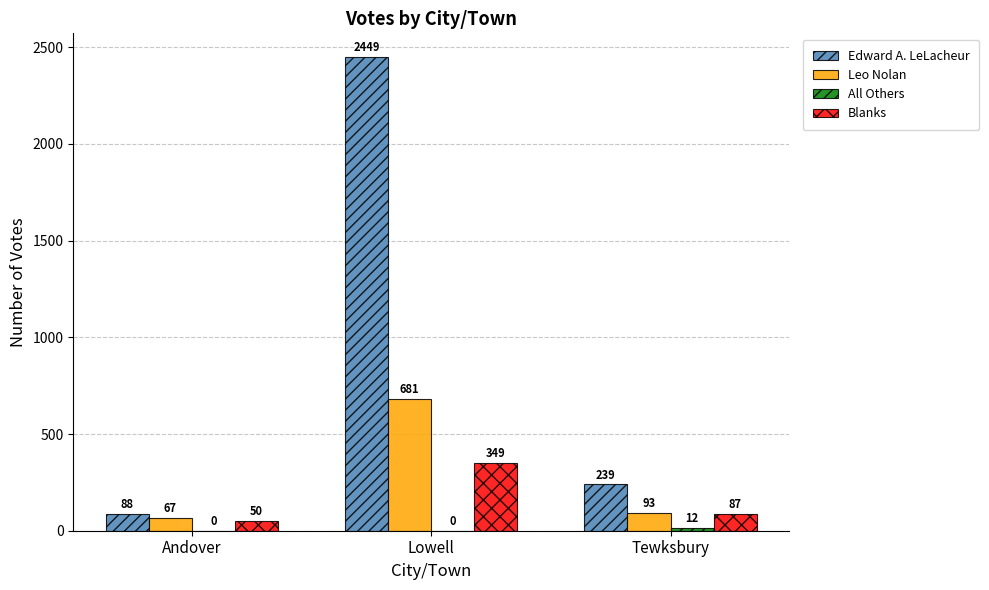

What is the sum of the Blanks values at Lowell and Tewksbury?

436